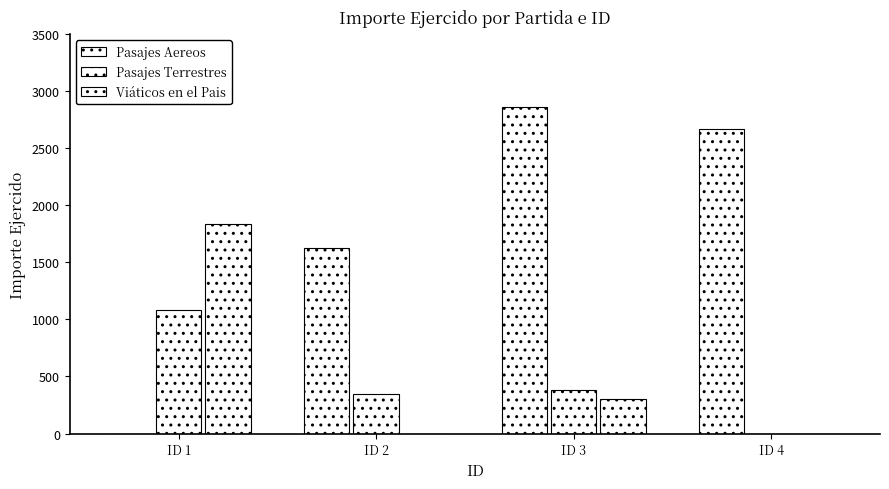

What is the total value across all series at ID 4?

2672.0